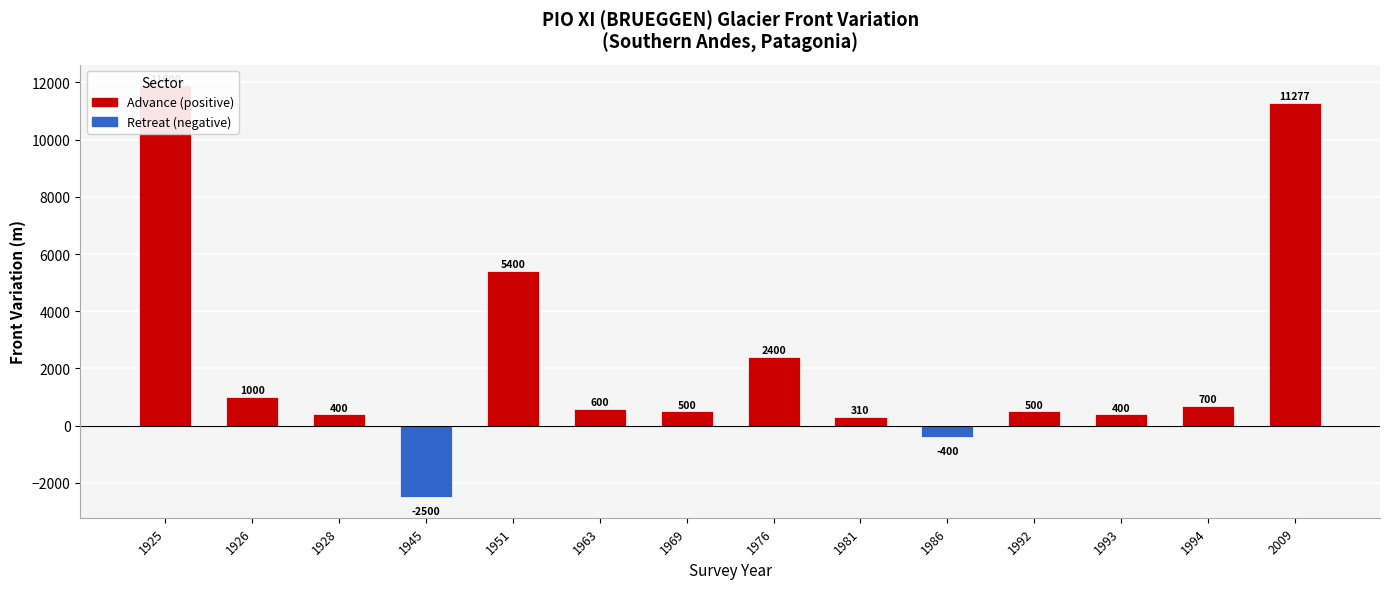

At which category does the chart reach its peak across all series?

1925